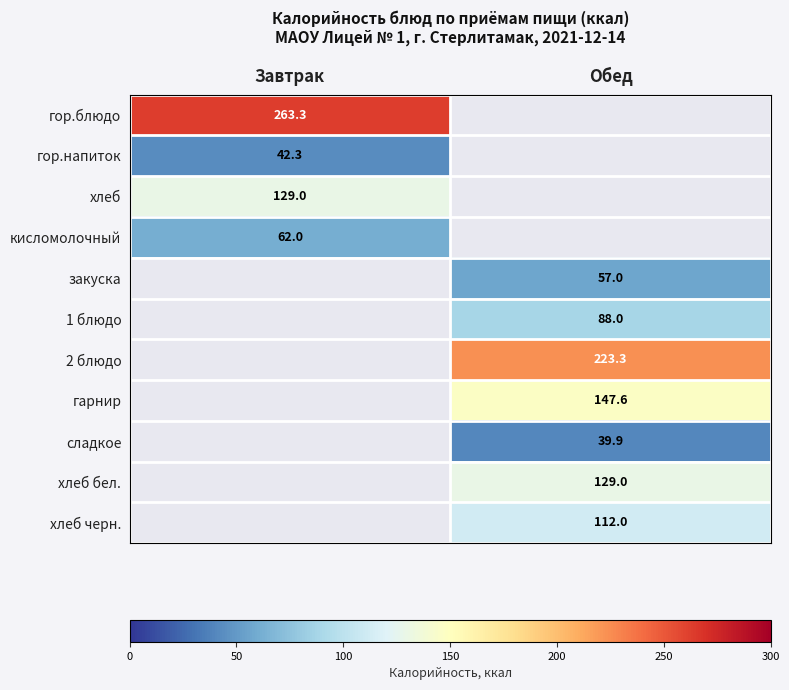

The 2 блюдо series shows 223.3 at Обед. True or false?

True